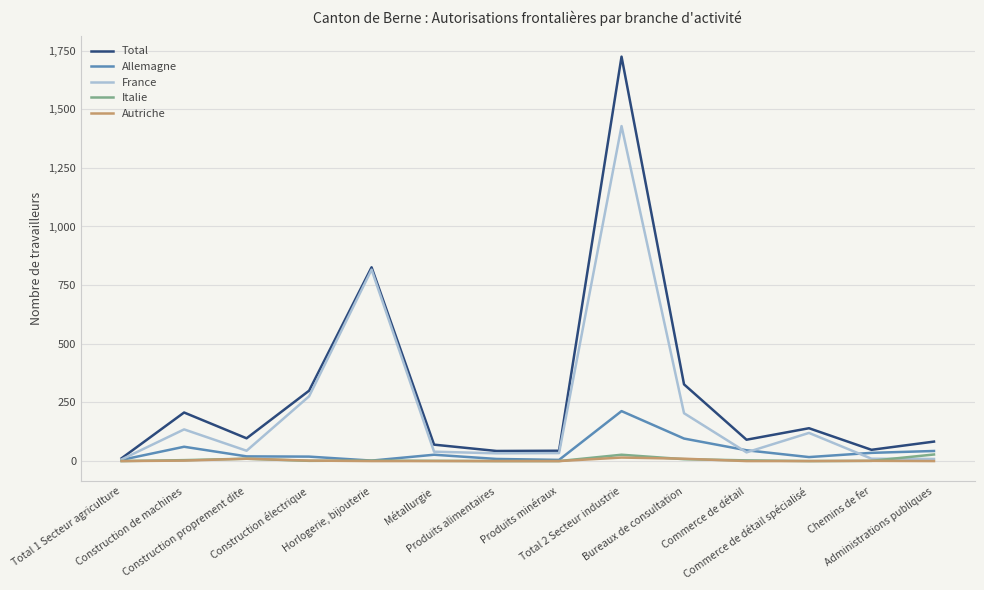

Which series has the largest range (max minus min)?

Total